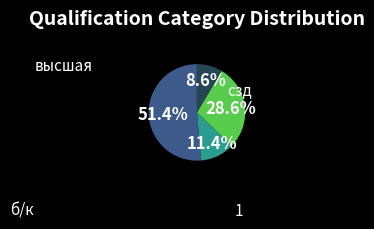

Is there a majority slice in this chart?

Yes